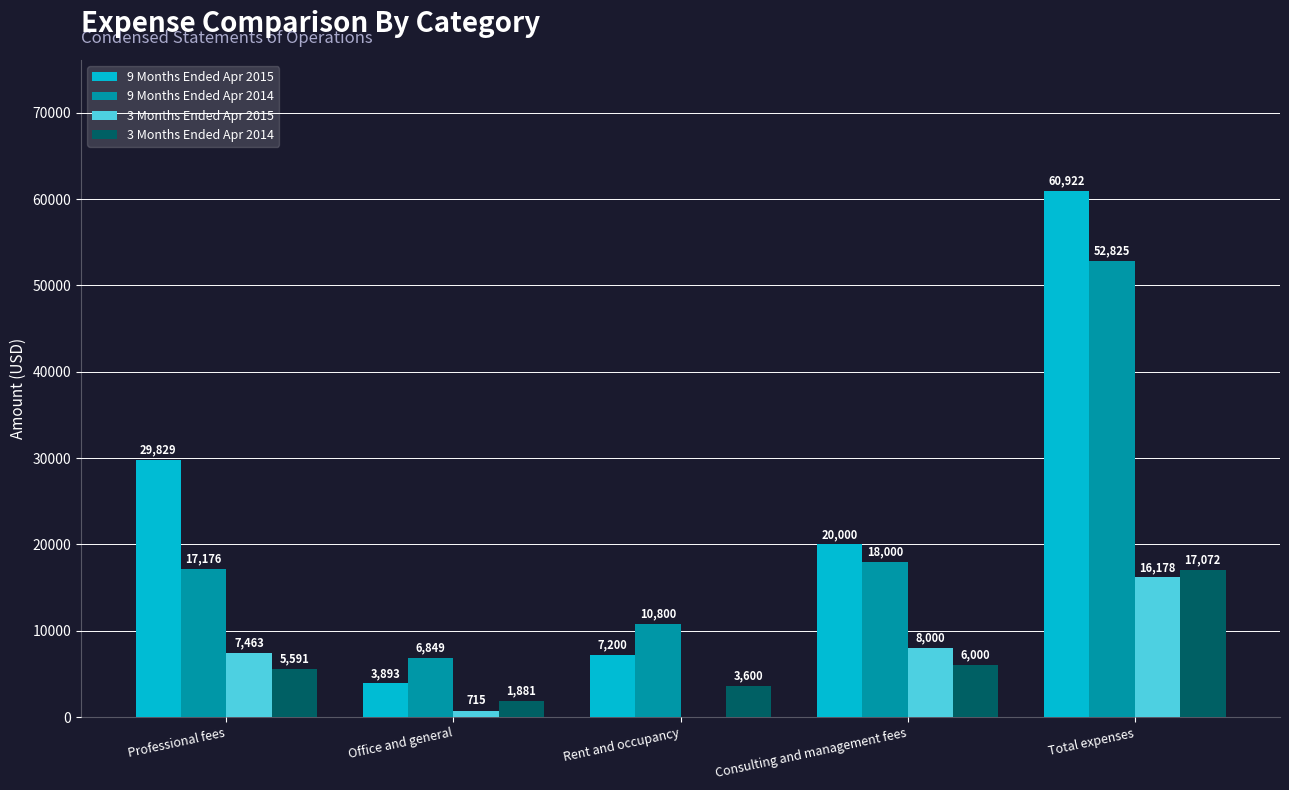

What is the sum of all 9 Months Ended Apr 2014 values?

105650